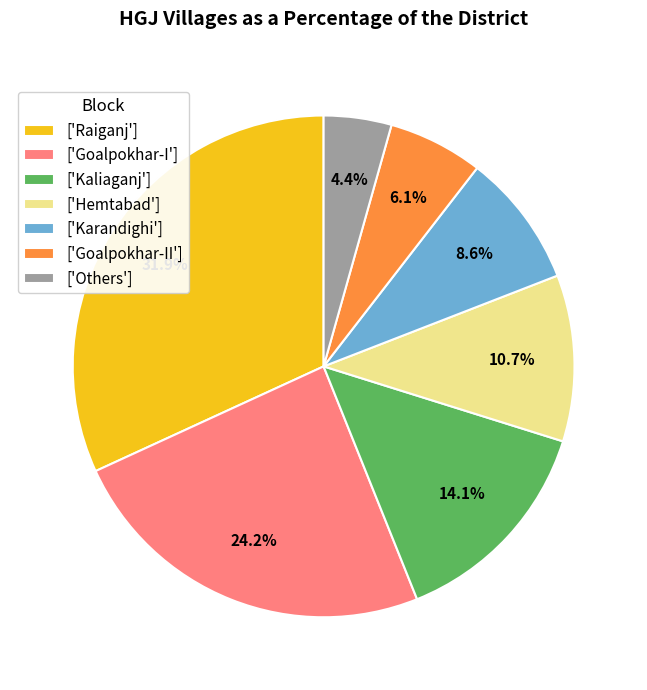

How many segments does this pie chart have?

7